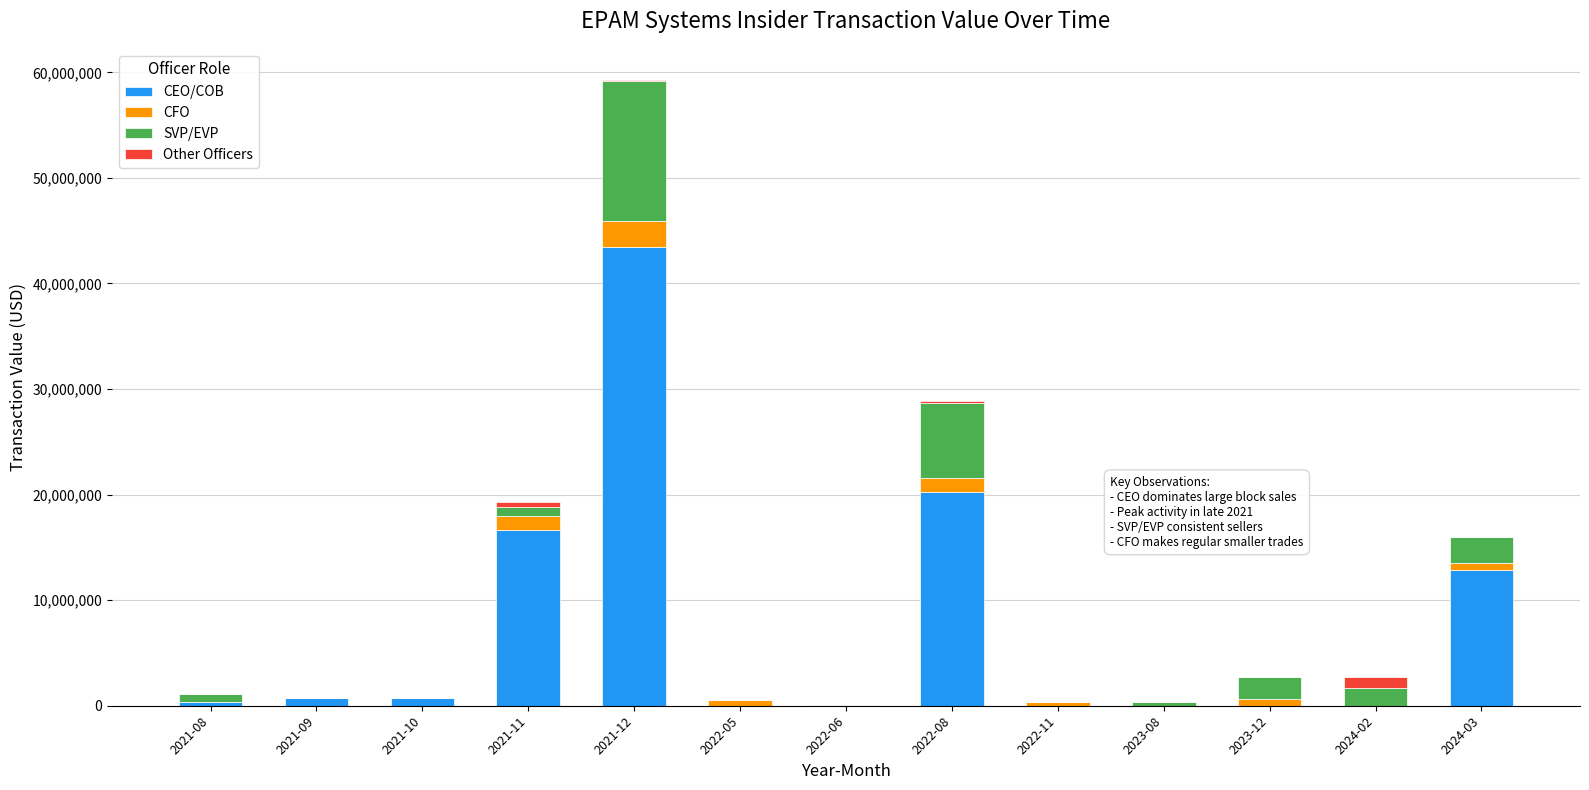

At which category is the sum across all series the highest?

2021-12